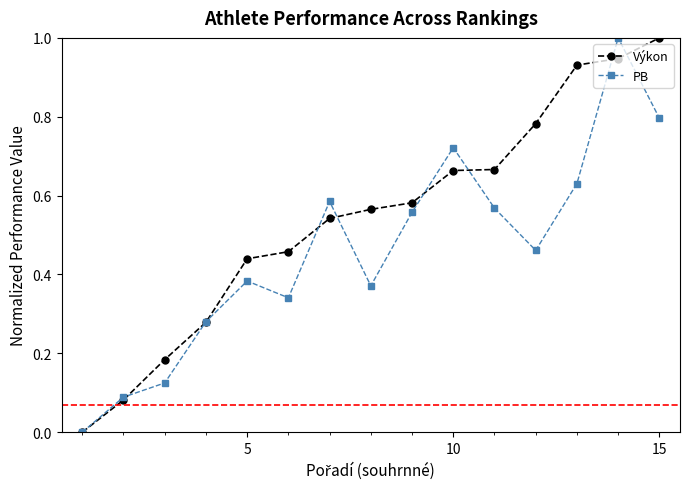

Which series has the largest total across all categories?

Výkon